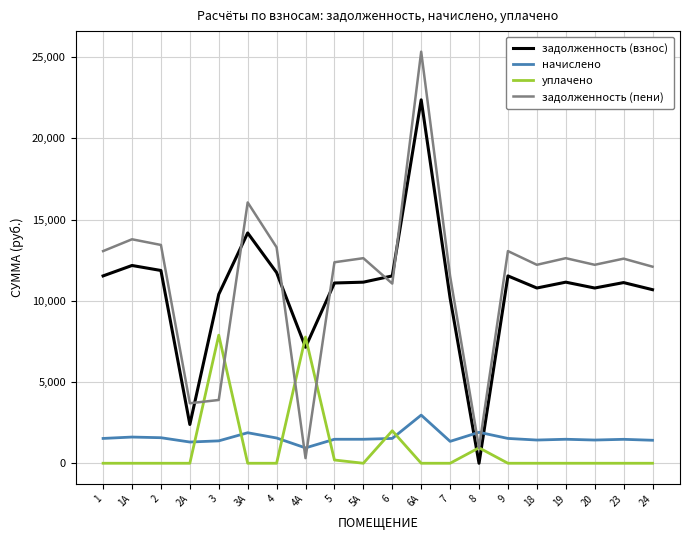

What is the total value across all series at 3?

23556.5